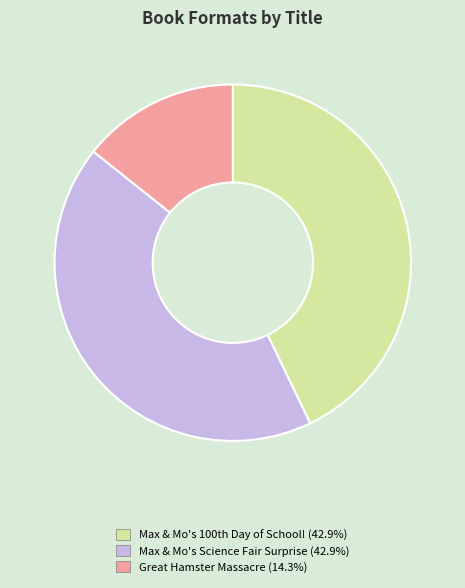

Between Max & Mo's Science Fair Surprise and Great Hamster Massacre, which is larger?

Max & Mo's Science Fair Surprise